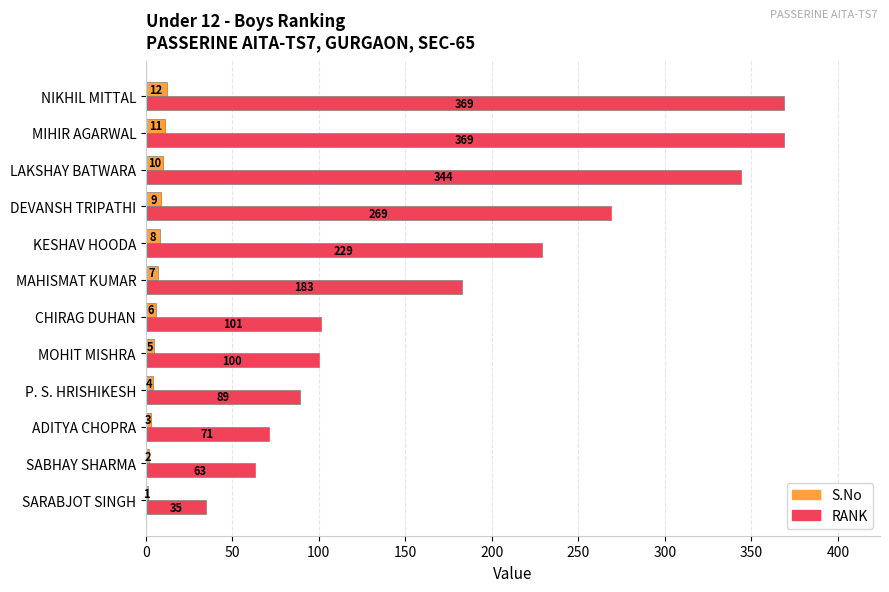

Between SARABJOT SINGH and KESHAV HOODA, which series saw the biggest shift?

RANK